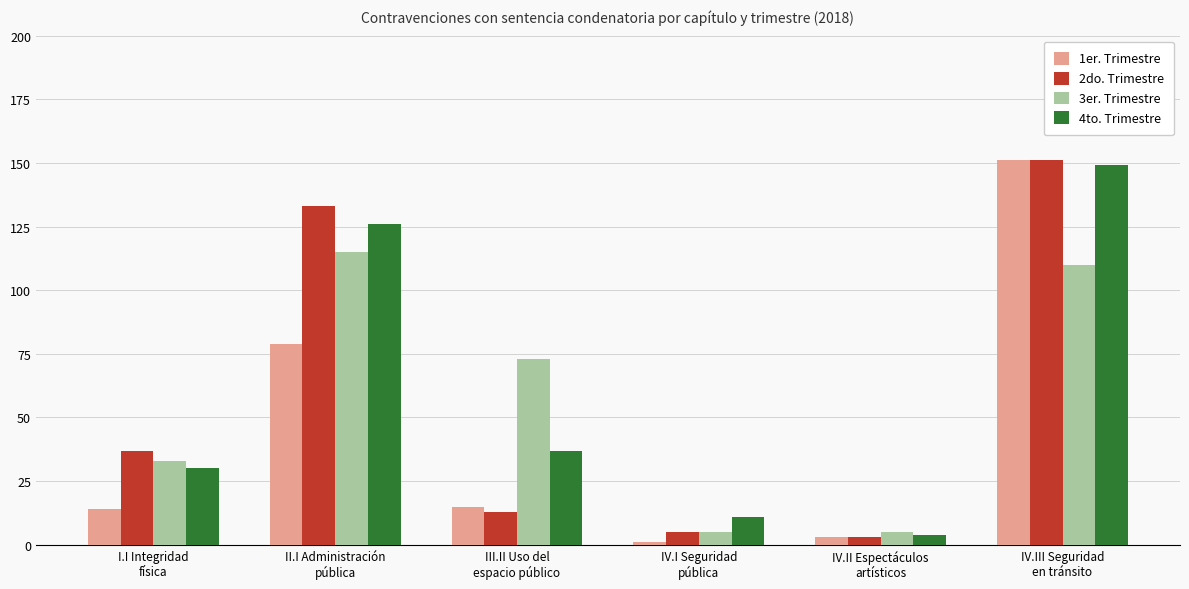

What is the average value of the 3er. Trimestre series?

57